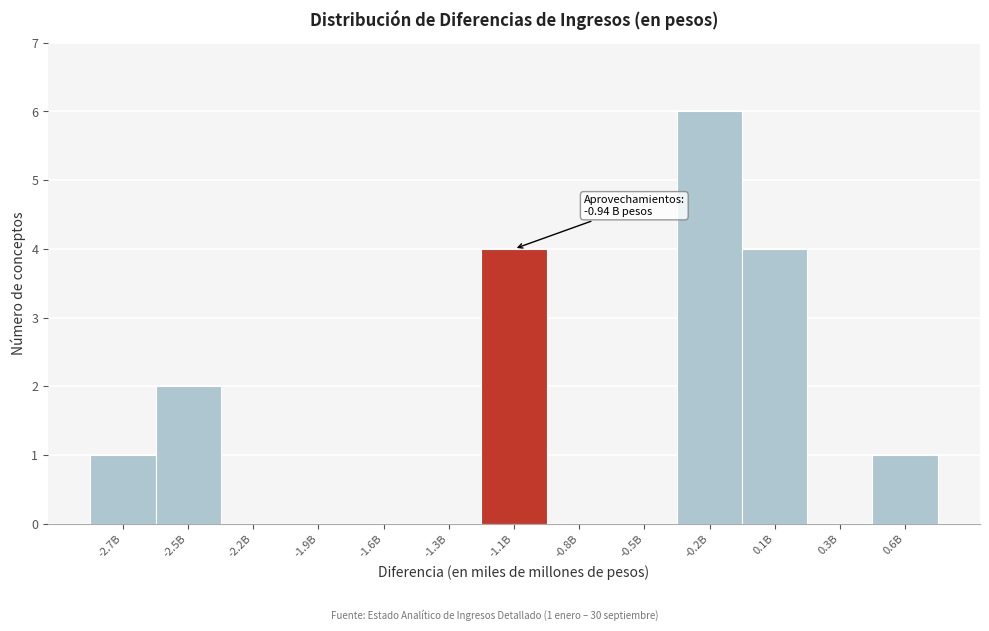

Reading left to right, what are all the values shown in this chart?

-2.7B=1	-2.5B=2	-2.2B=0	-1.9B=0	-1.6B=0	-1.3B=0	-1.1B=4	-0.8B=0	-0.5B=0	-0.2B=6	0.1B=4	0.3B=0	0.6B=1